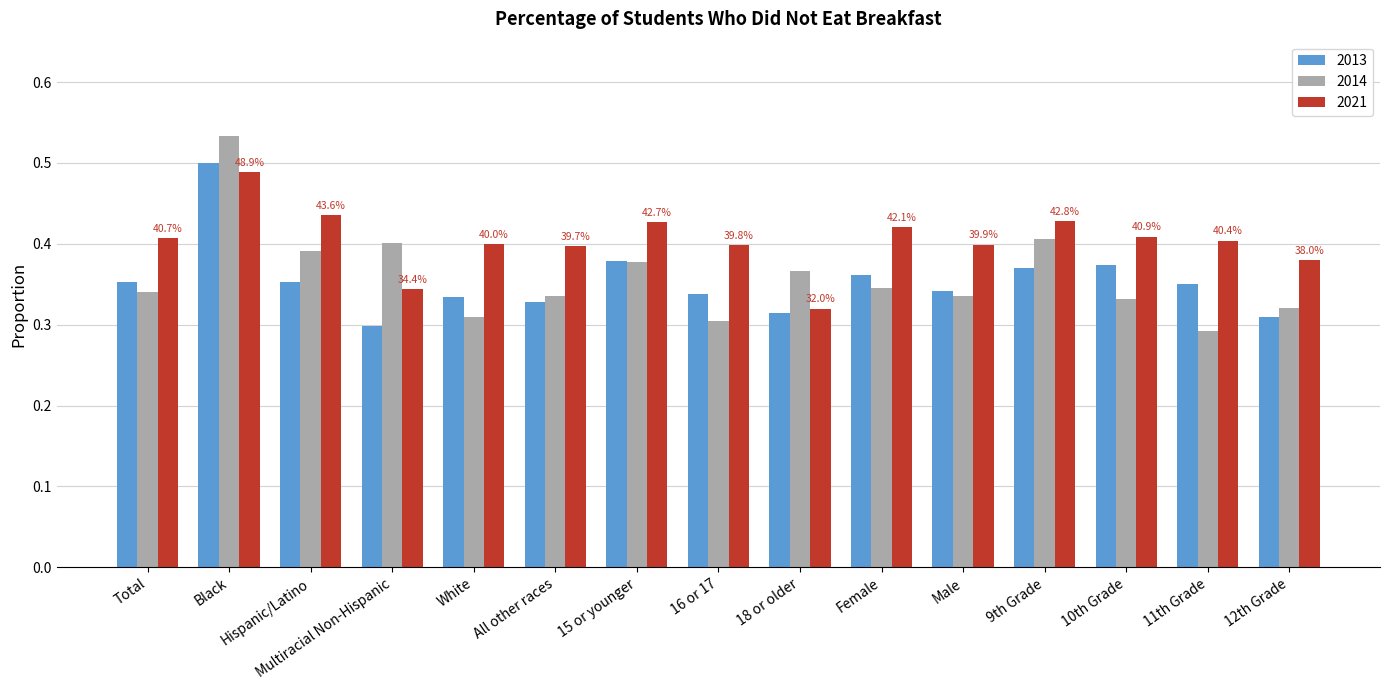

What is the spread (max minus min) of values at Male?

0.1